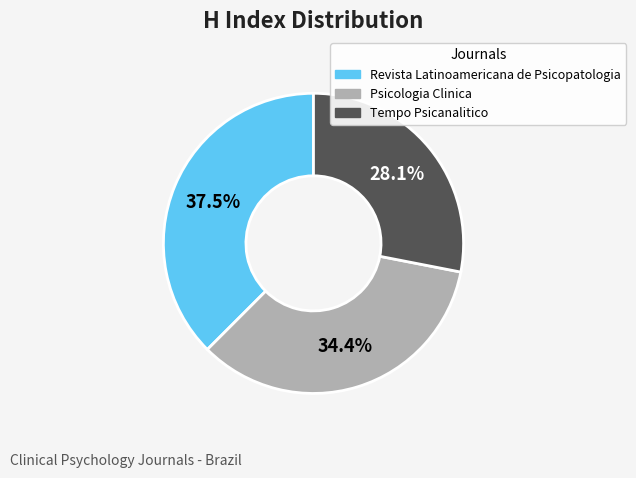

To the nearest percent, what is the difference between the largest and smallest slice percentages?

9%